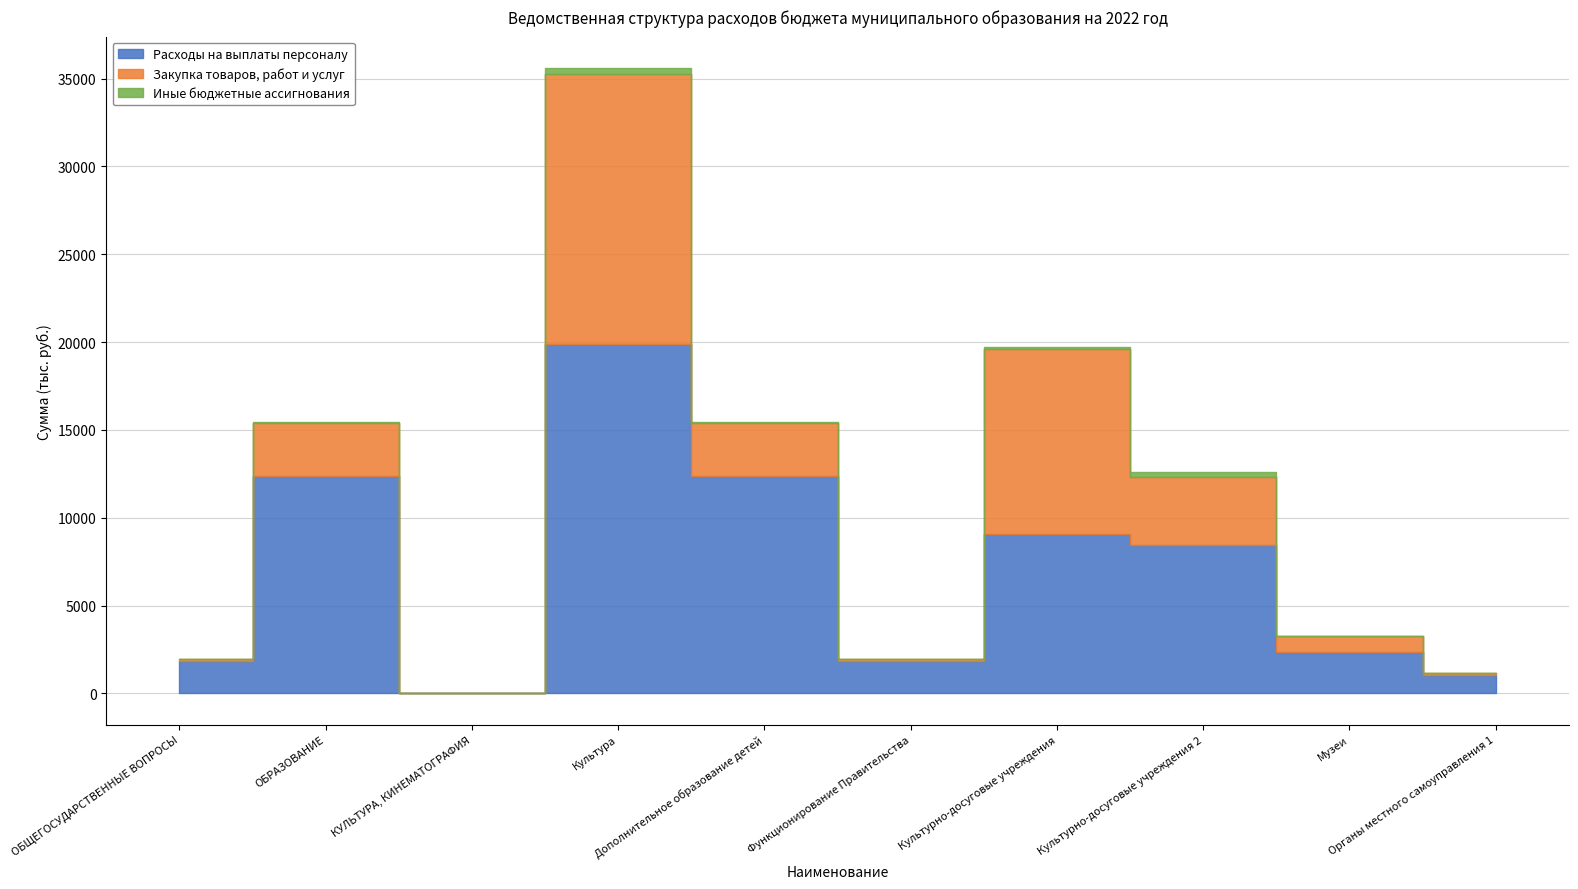

What is the difference between the highest and lowest values at Культурно-досуговые учреждения?

10451.9